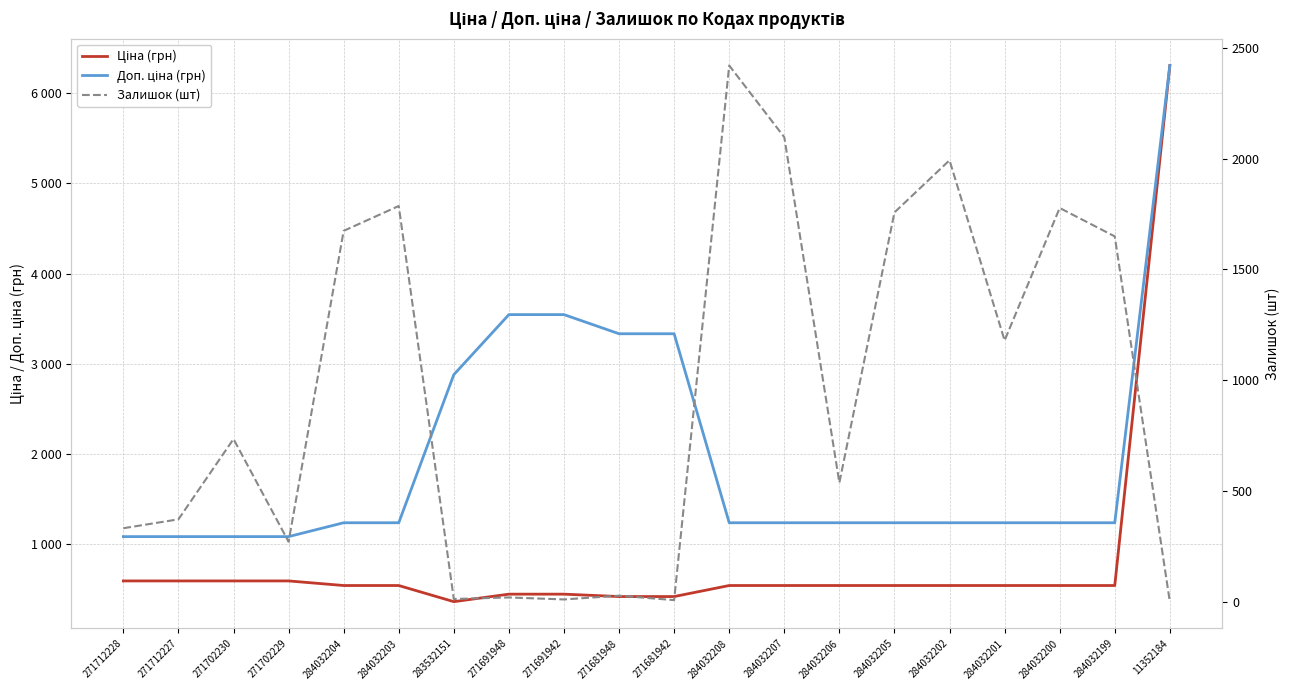

True or false: Залишок (шт) has more than 2 points higher than both neighbors.

True